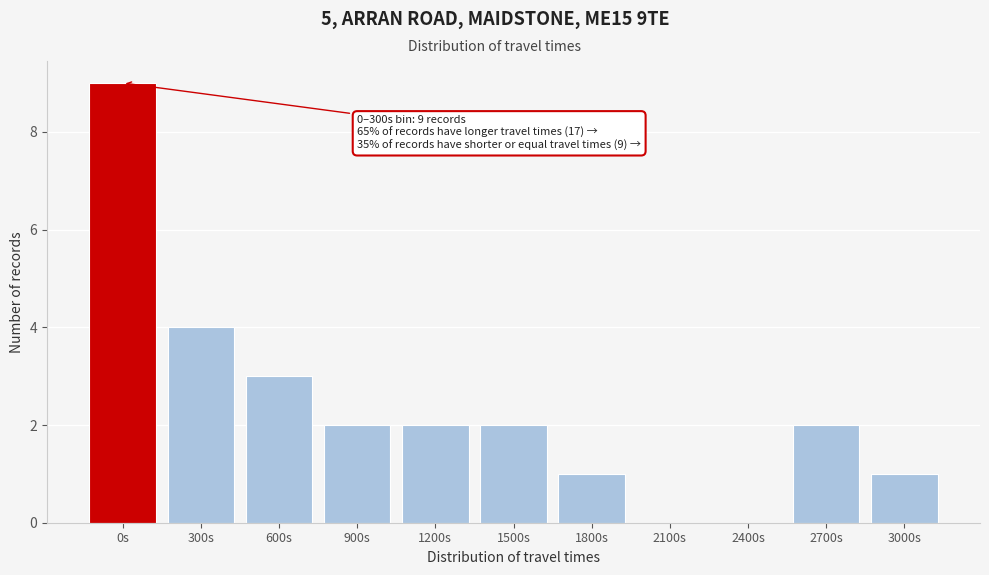

Reading right to left, list all the values displayed in this chart.

3000s=1	2700s=2	2400s=0	2100s=0	1800s=1	1500s=2	1200s=2	900s=2	600s=3	300s=4	0s=9